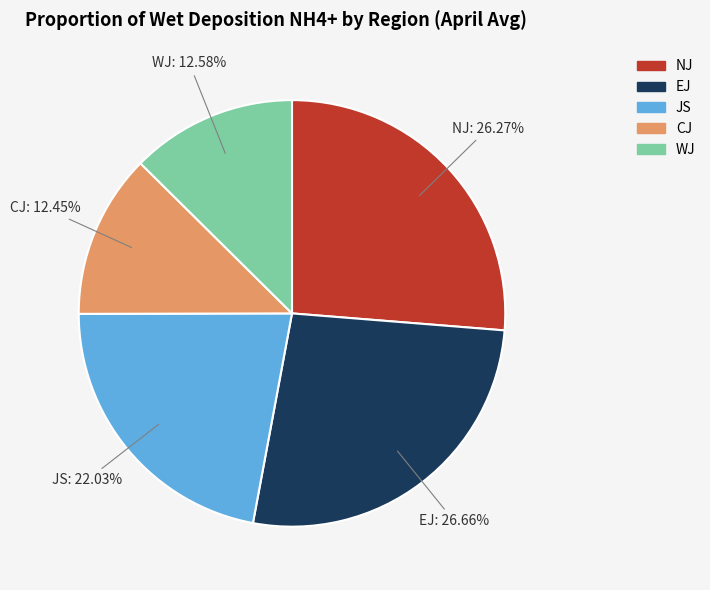

Do CJ and EJ together represent more than half of the pie?

No